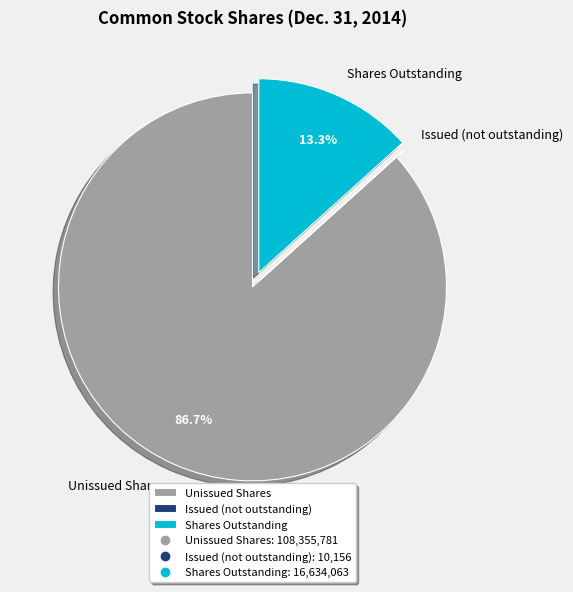

Which has a higher value, Shares Outstanding or Unissued Shares?

Unissued Shares